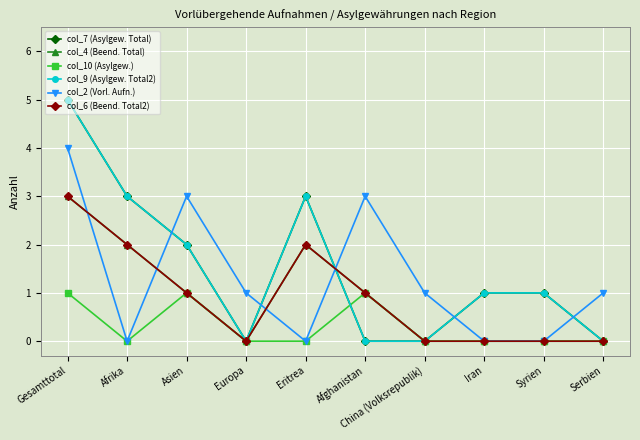

At which category does the chart reach its peak across all series?

Gesamttotal